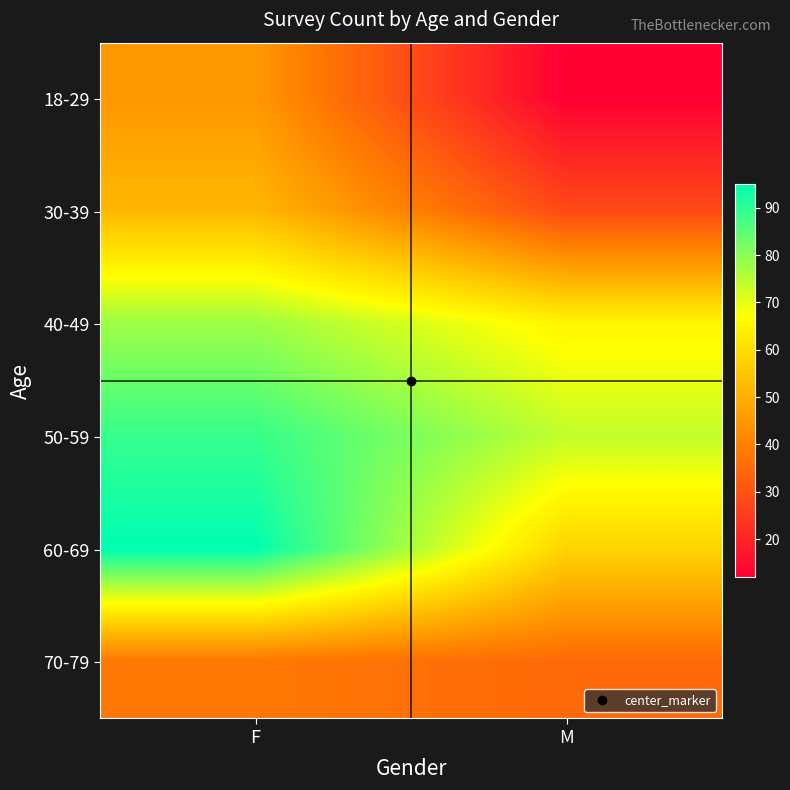

How many series are shown in this chart?

6